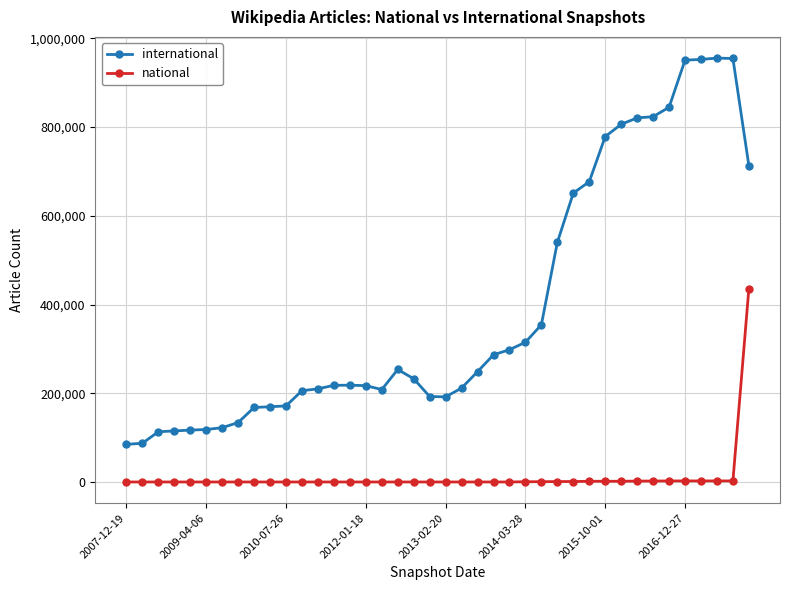

Rank the series by their average value, from highest to lowest.

international, national